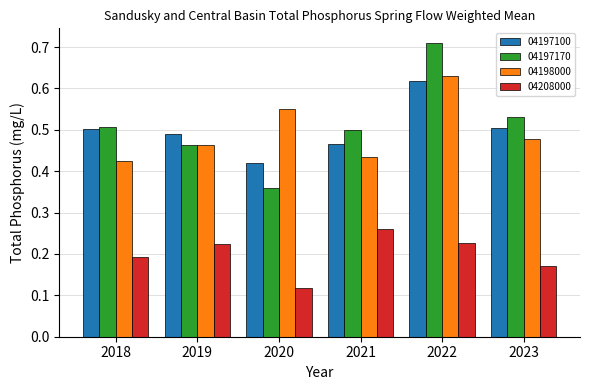

Which category has the lowest value across all series?

2020